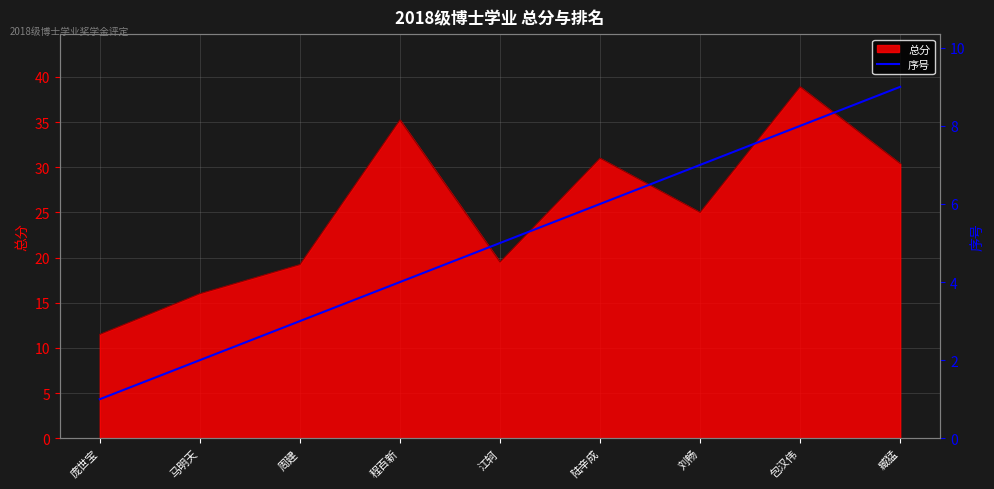

The 总分 series shows 19.5 at 江轲. True or false?

True